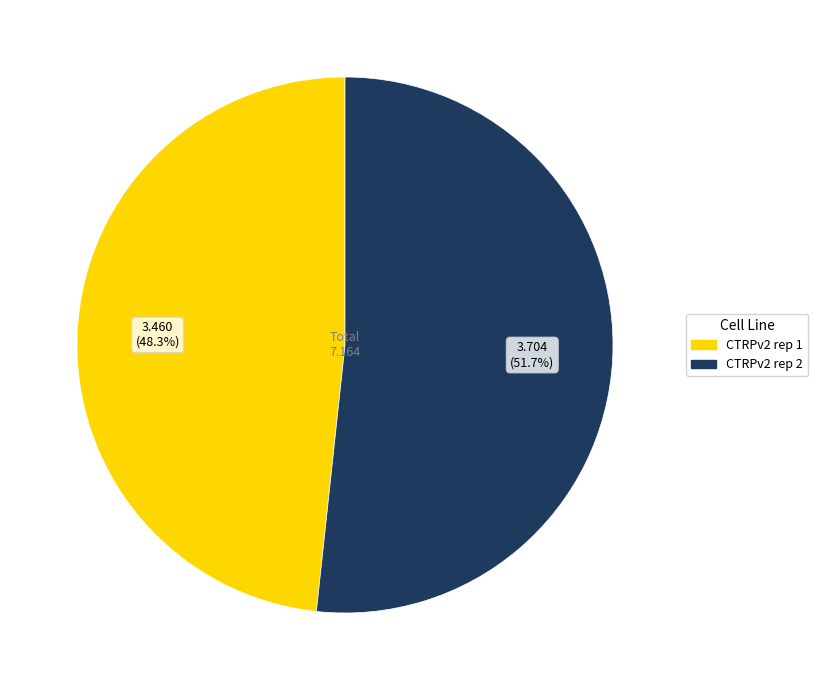

Rank the categories by value from lowest to highest.

CTRPv2 rep 1, CTRPv2 rep 2